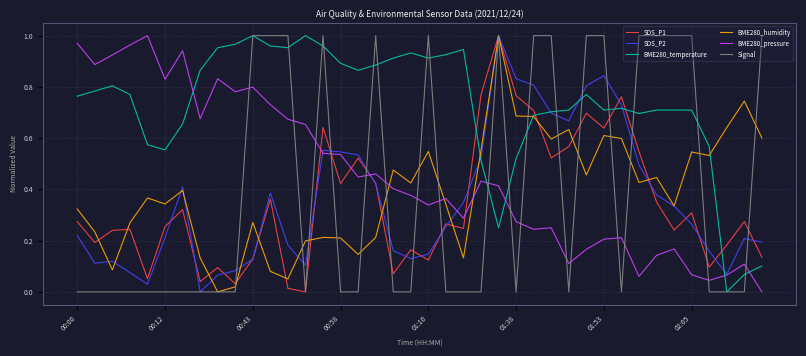

True or false: SDS_P2 has more than 0 points higher than both neighbors.

True